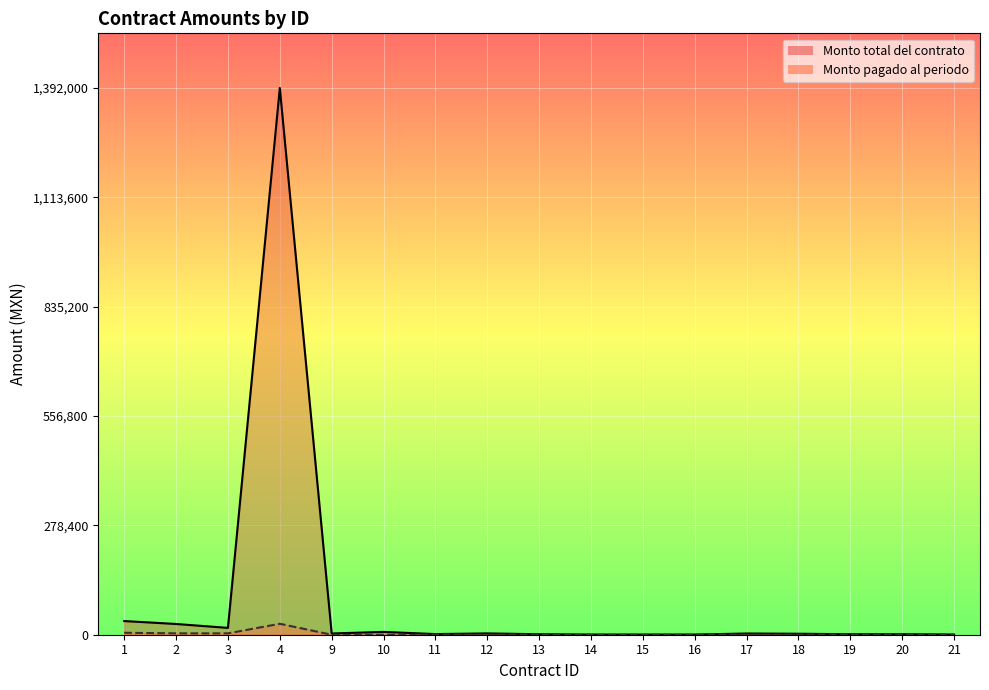

What are all the series names shown in the legend?

Monto total del contrato, Monto pagado al periodo